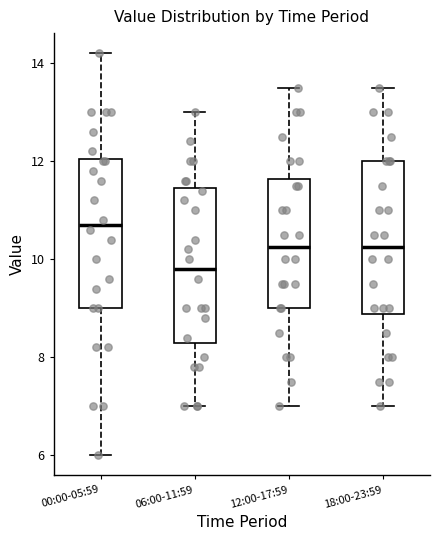

Reading left to right, read every box against the y-axis: the position of its median line, the range the box covers, and the ends of its whiskers. The values are not printed on the chart, so give them approximately, as read against the axis.

00:00-05:59: median 10.8, box 9.0 to 12.0, whiskers 6.0 to 14.2
06:00-11:59: median 9.8, box 8.4 to 11.4, whiskers 7.0 to 13.0
12:00-17:59: median 10.2, box 9.0 to 11.6, whiskers 7.0 to 13.6
18:00-23:59: median 10.2, box 8.8 to 12.0, whiskers 7.0 to 13.6